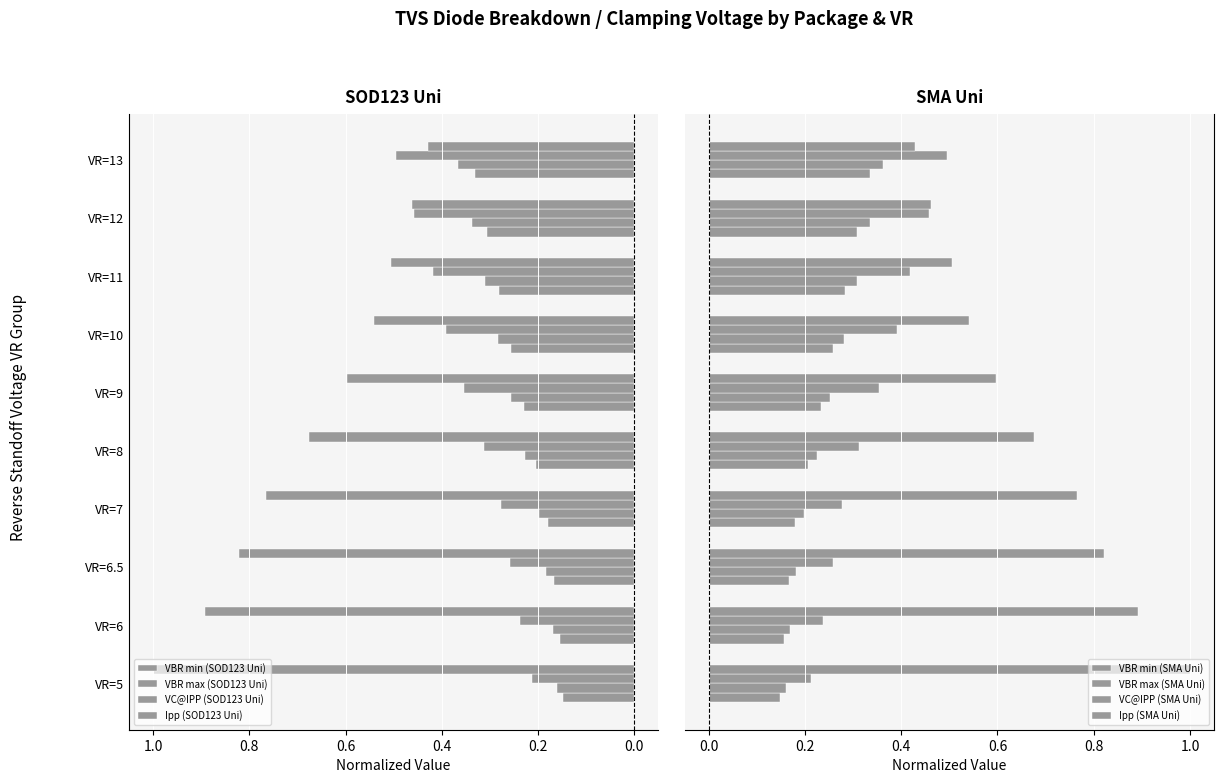

Between VR=6 and VR=10, which series saw the biggest shift?

Ipp (SOD123 Uni)